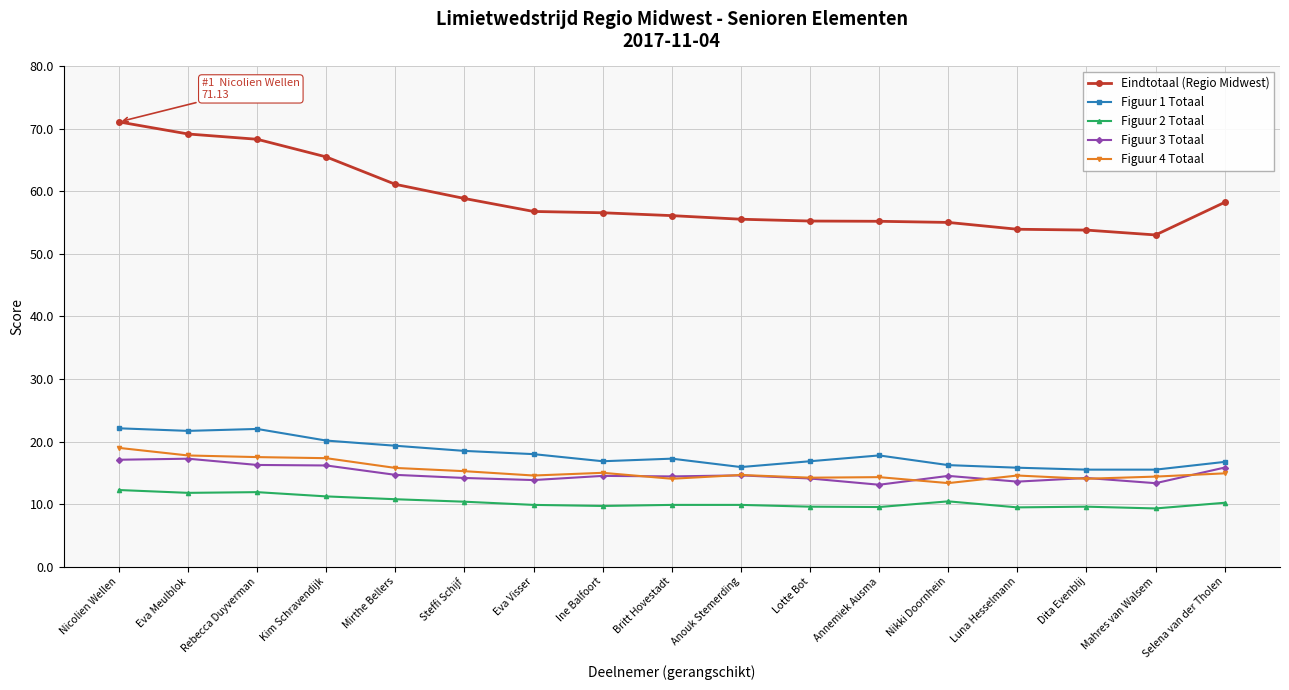

What is the difference between the highest and lowest values at Britt Hovestadt?

46.3